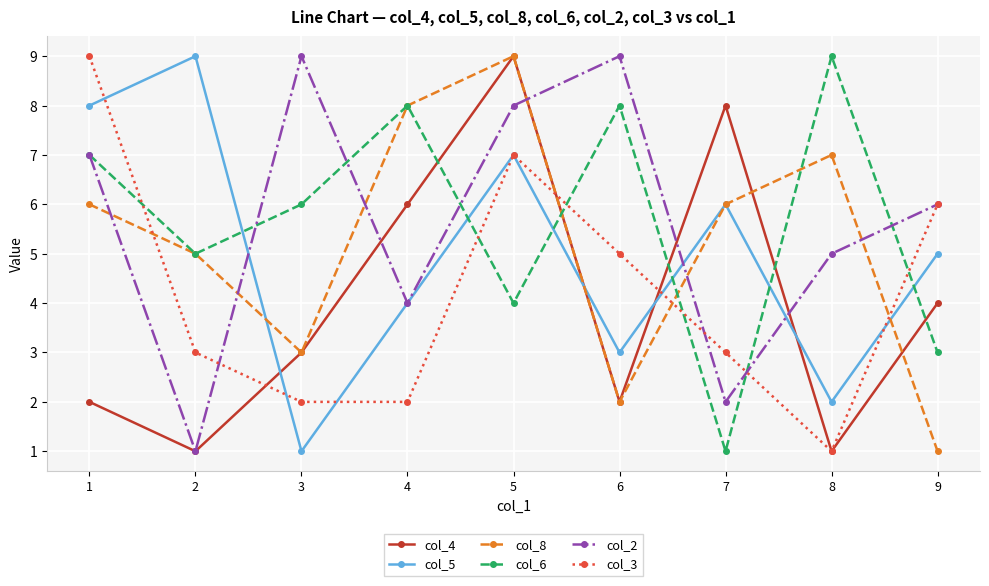

What is the lowest value of the col_4 series?

1